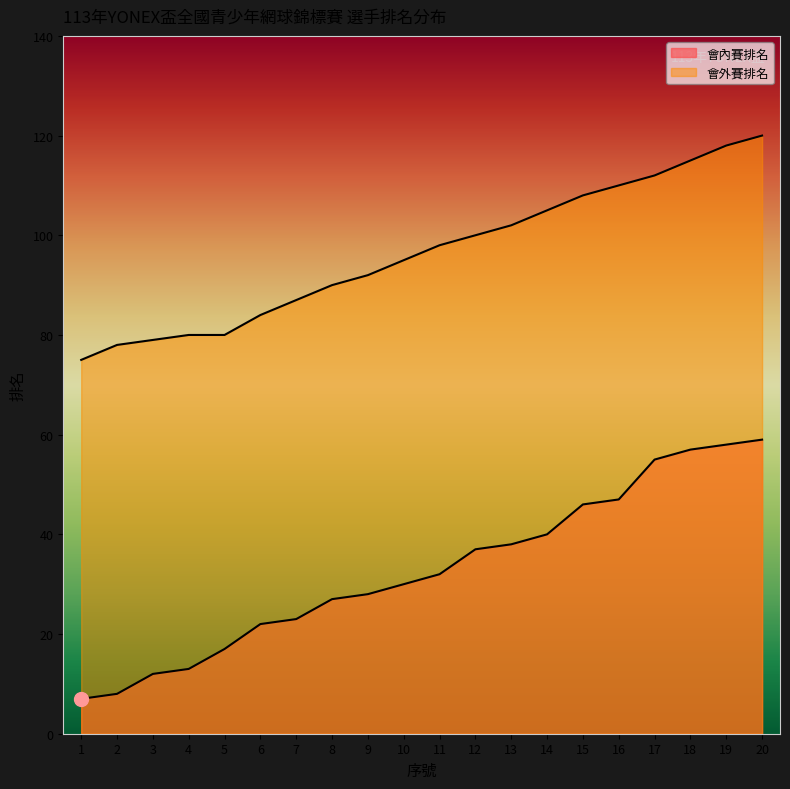

True or false: 會內賽排名 and 會外賽排名 intersect in this chart.

False